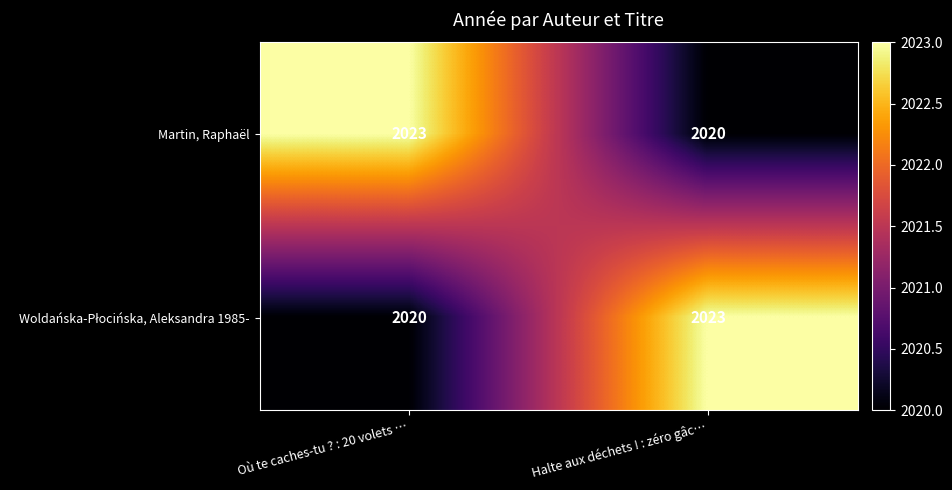

The value of Martin, Raphaël at Halte aux déchets ! : zéro gâc… is 2020. True or false?

True